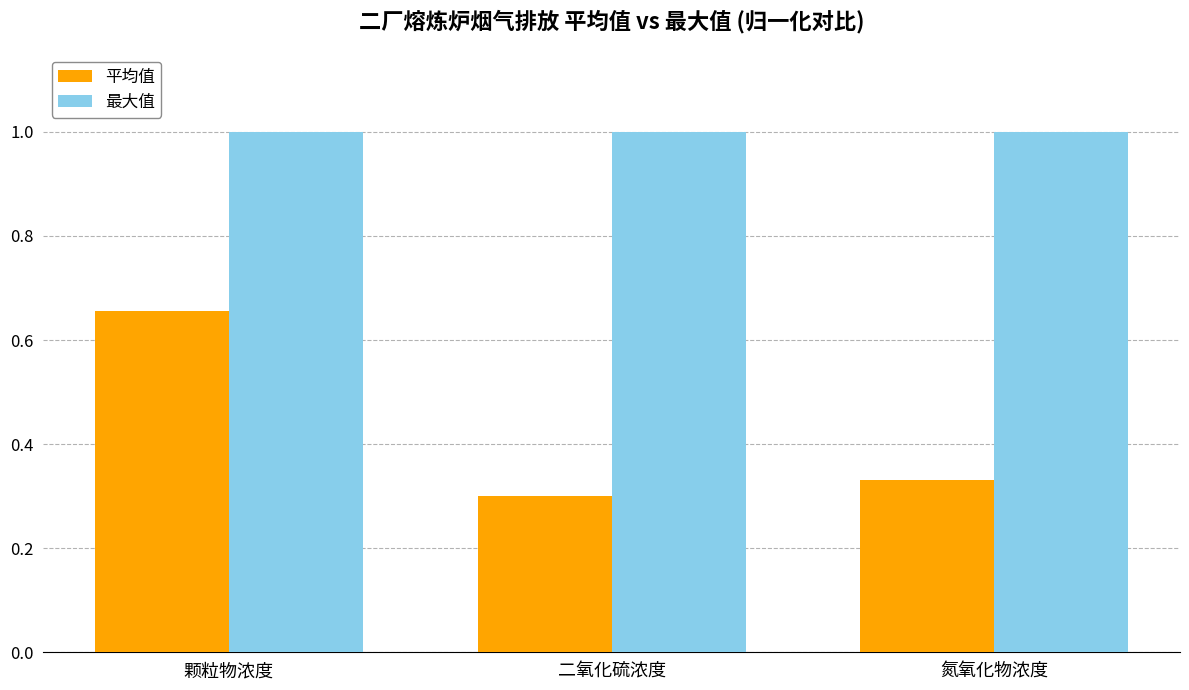

At which label is 平均值 closest to 0?

二氧化硫浓度